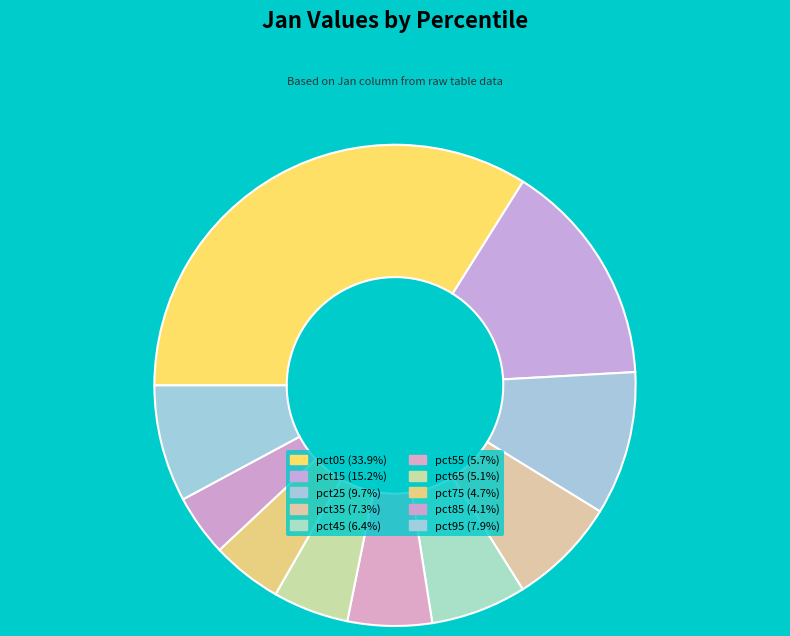

What is the ratio of the value at pct95 to the value at pct15?

0.5